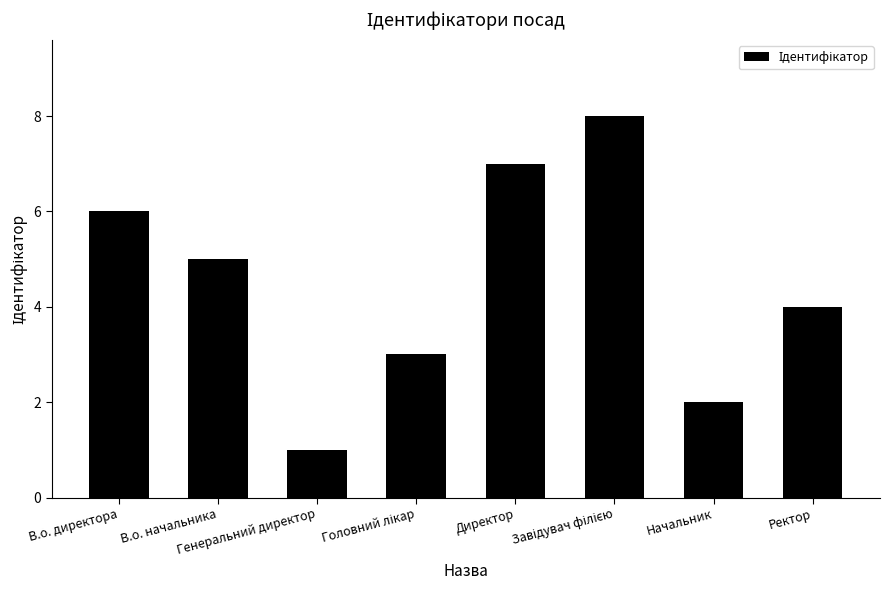

What is the greatest value displayed?

8